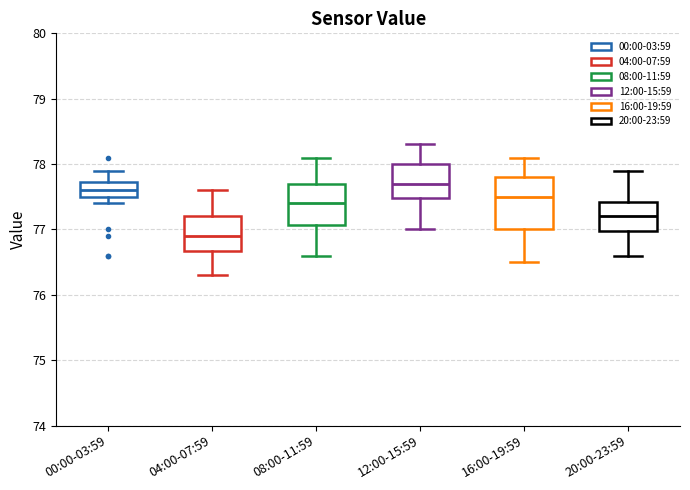

Reading left to right, read every box against the y-axis: the position of its median line, the range the box covers, and the ends of its whiskers. The values are not printed on the chart, so give them approximately, as read against the axis.

00:00-03:59: median 77.6, box 77.5 to 77.7, whiskers 77.4 to 77.9
04:00-07:59: median 76.9, box 76.7 to 77.2, whiskers 76.3 to 77.6
08:00-11:59: median 77.4, box 77.1 to 77.7, whiskers 76.6 to 78.1
12:00-15:59: median 77.7, box 77.5 to 78.0, whiskers 77.0 to 78.3
16:00-19:59: median 77.5, box 77.0 to 77.8, whiskers 76.5 to 78.1
20:00-23:59: median 77.2, box 77.0 to 77.4, whiskers 76.6 to 77.9